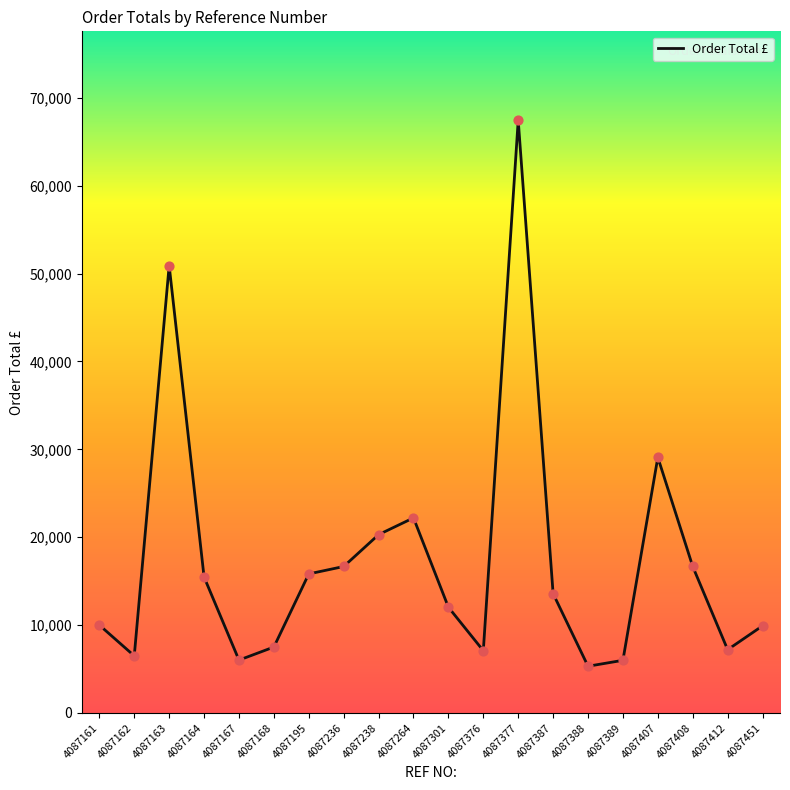

Between 4087162 and 4087301, which is larger?

4087301